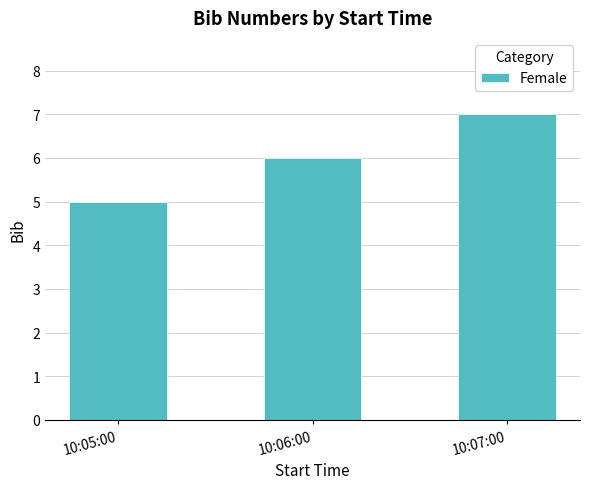

Rank the categories by value from highest to lowest.

10:07:00, 10:06:00, 10:05:00